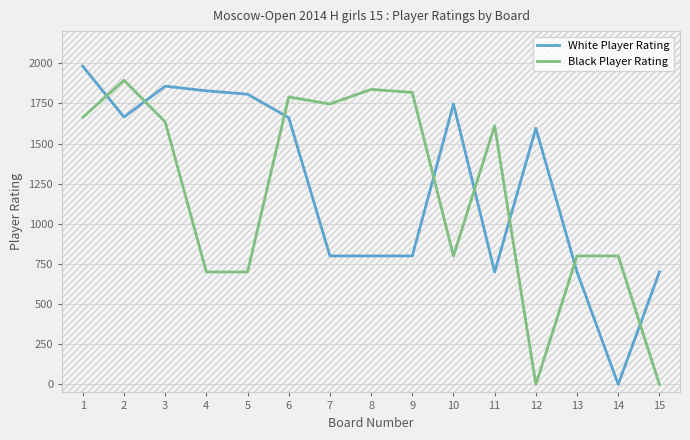

Rank the series by their maximum value, from lowest to highest.

Black Player Rating, White Player Rating